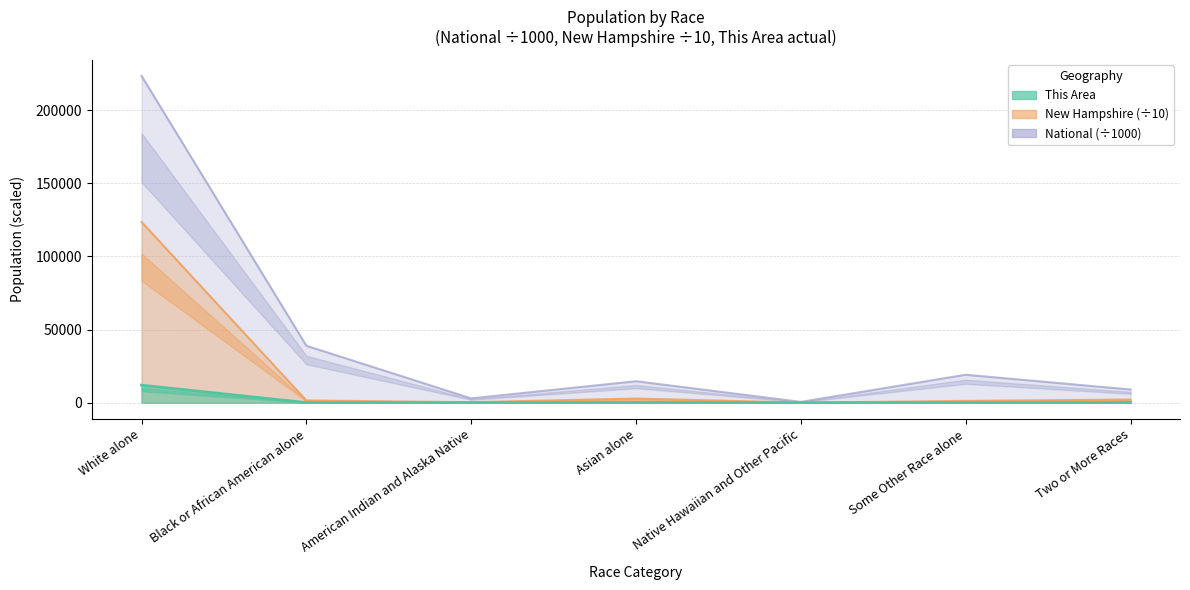

At which label does This Area reach its peak?

White alone